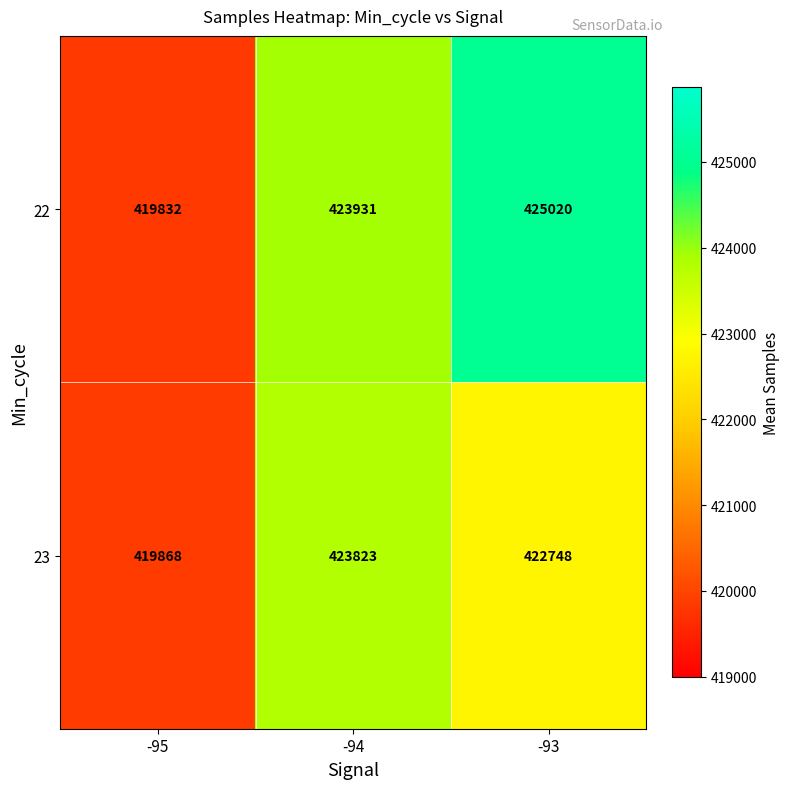

Reading right to left, what are all the values shown in this chart?

22: -93=425020	-94=423931	-95=419832
23: -93=422748	-94=423823	-95=419868